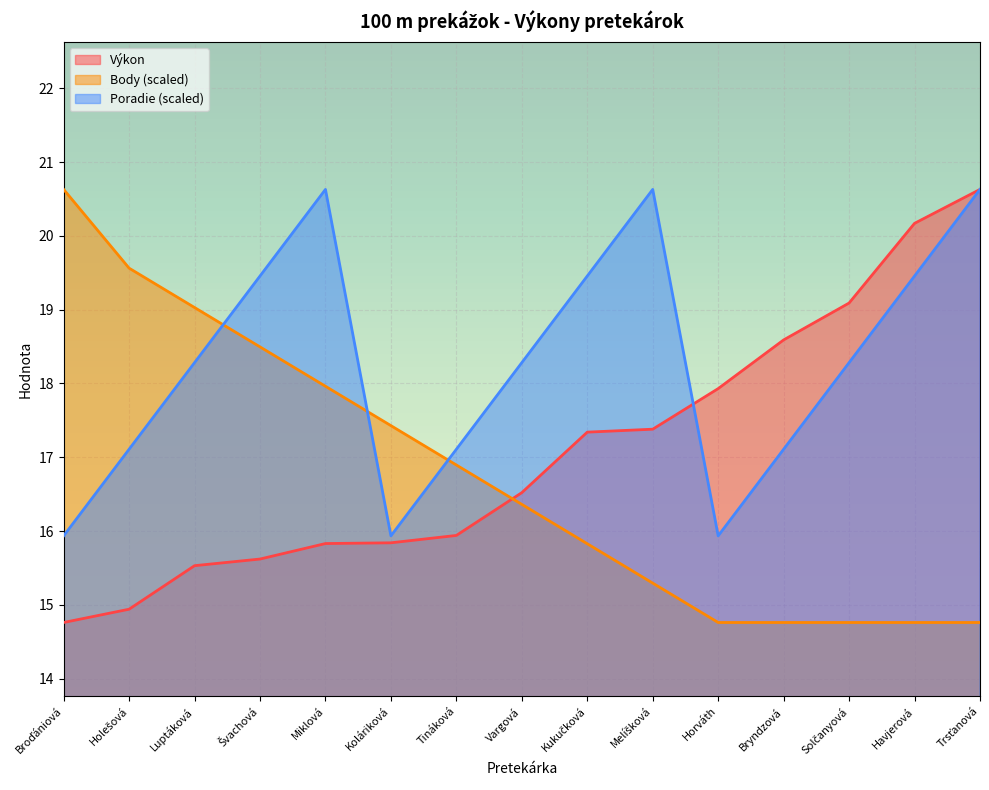

Where is Výkon nearest to the value 17?

Kukučková